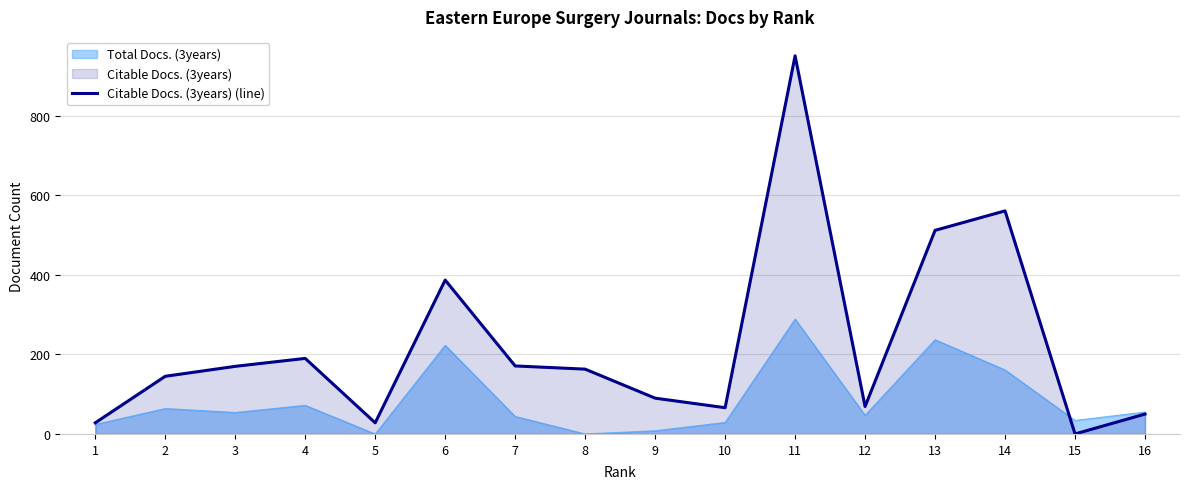

At which label does the data first exceed 163?

3